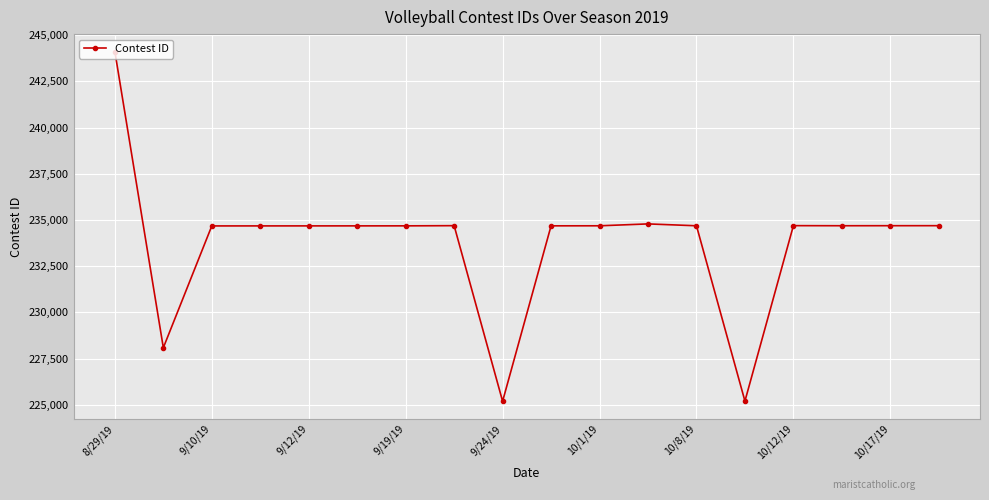

What is the difference between the maximum and minimum values?

18909